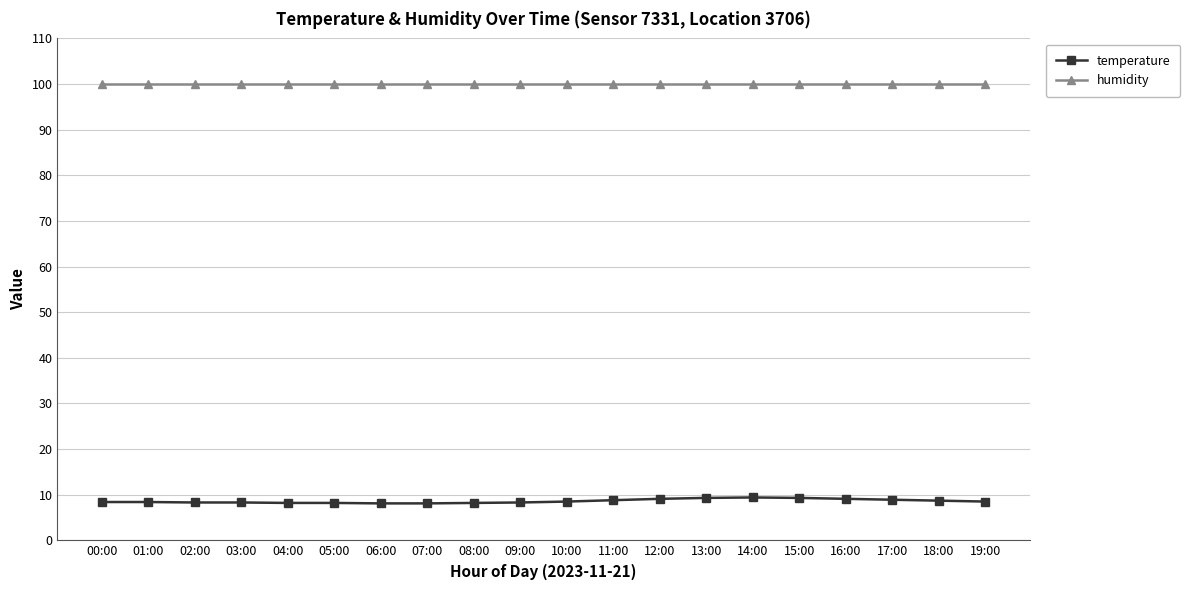

What is the minimum value shown in the chart?

8.1